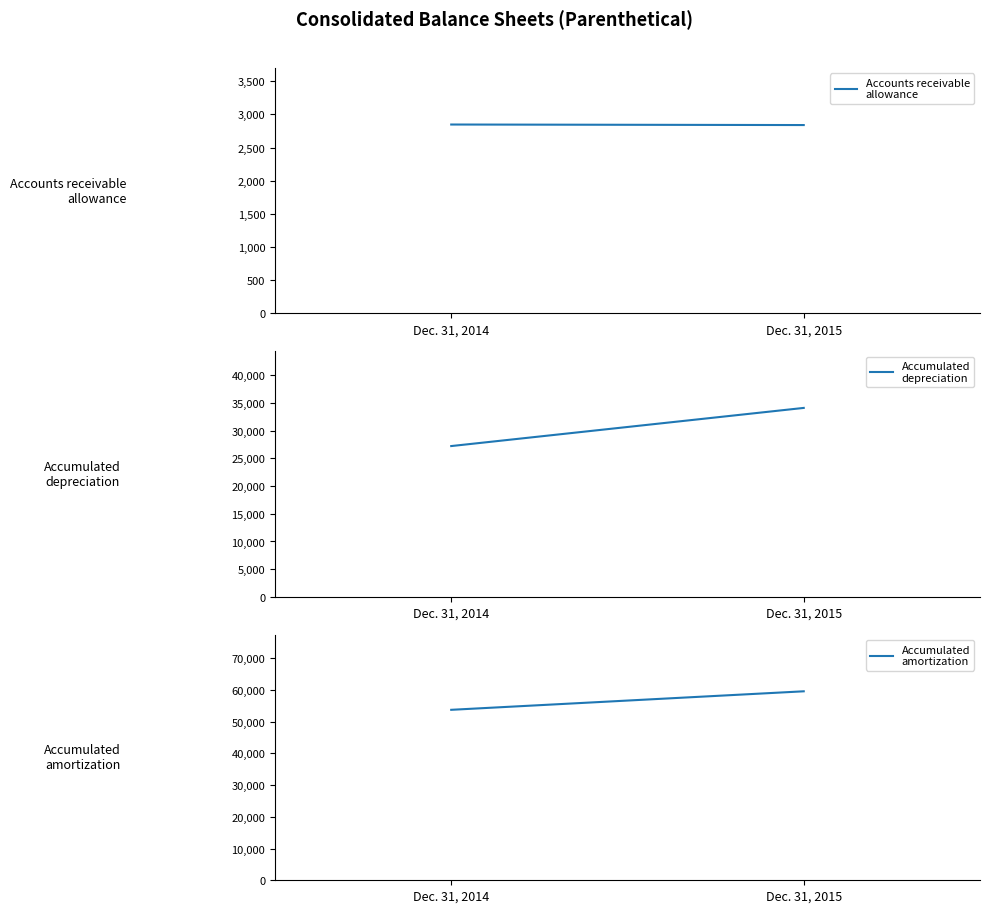

What is the greatest value displayed?

59594